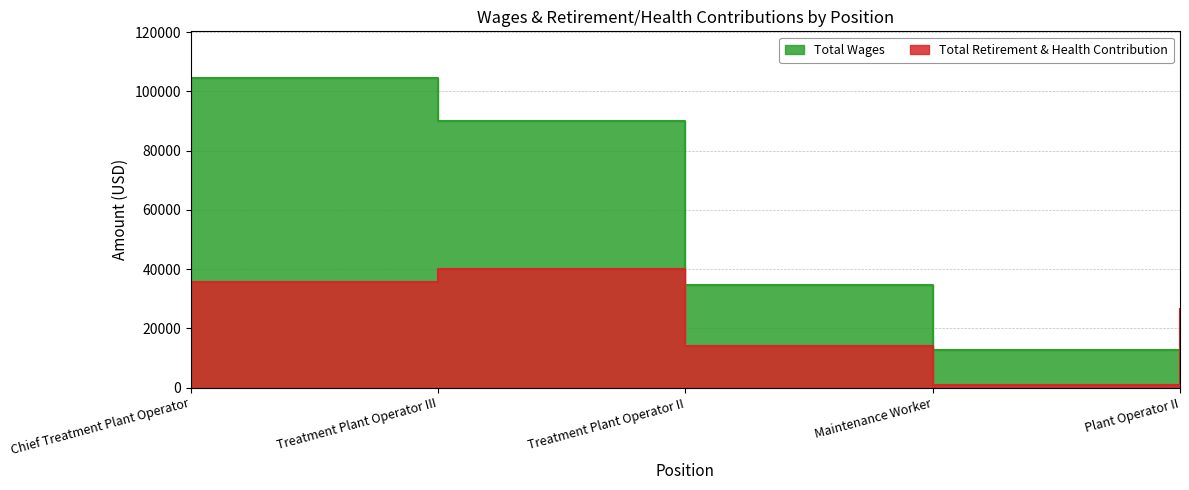

The value of Total Retirement & Health Contribution at Chief Treatment Plant Operator is 14822.1. True or false?

False